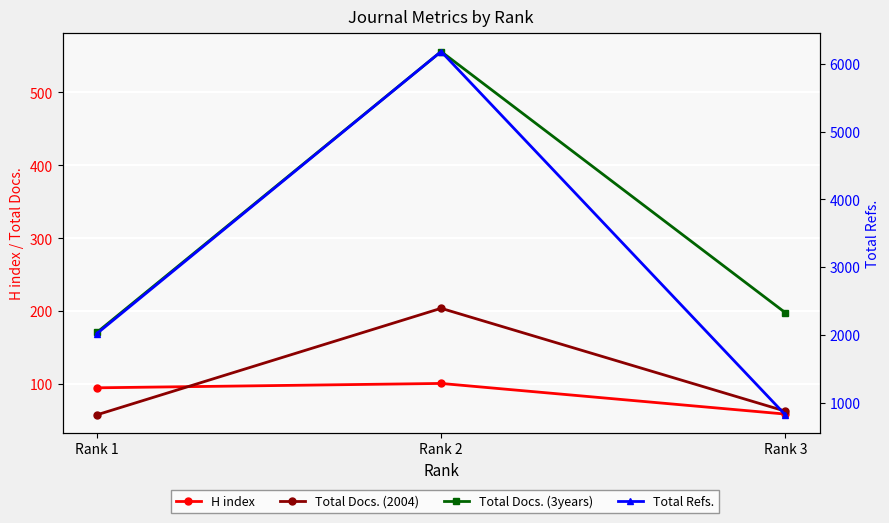

At which category does the chart reach its minimum across all series?

Rank 1